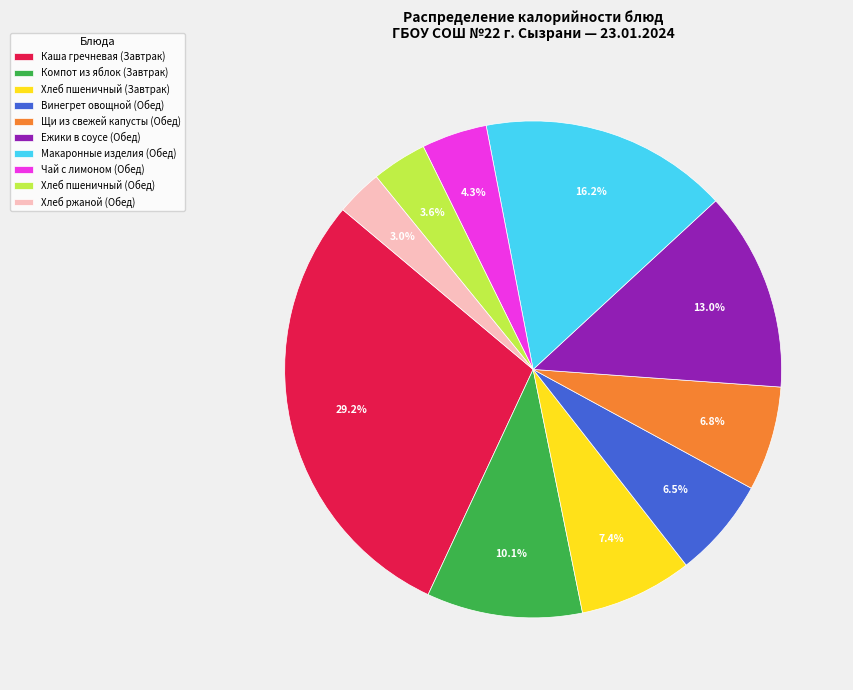

Do Хлеб ржаной (Обед) and Чай с лимоном (Обед) together represent more than half of the pie?

No